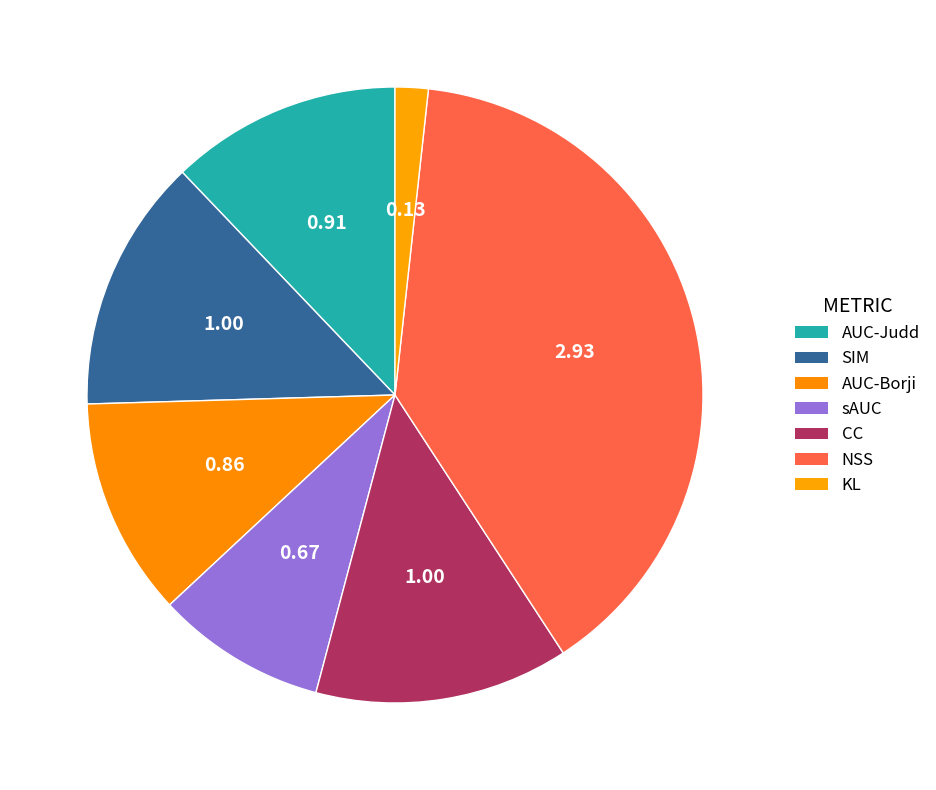

How many segments does this pie chart have?

7